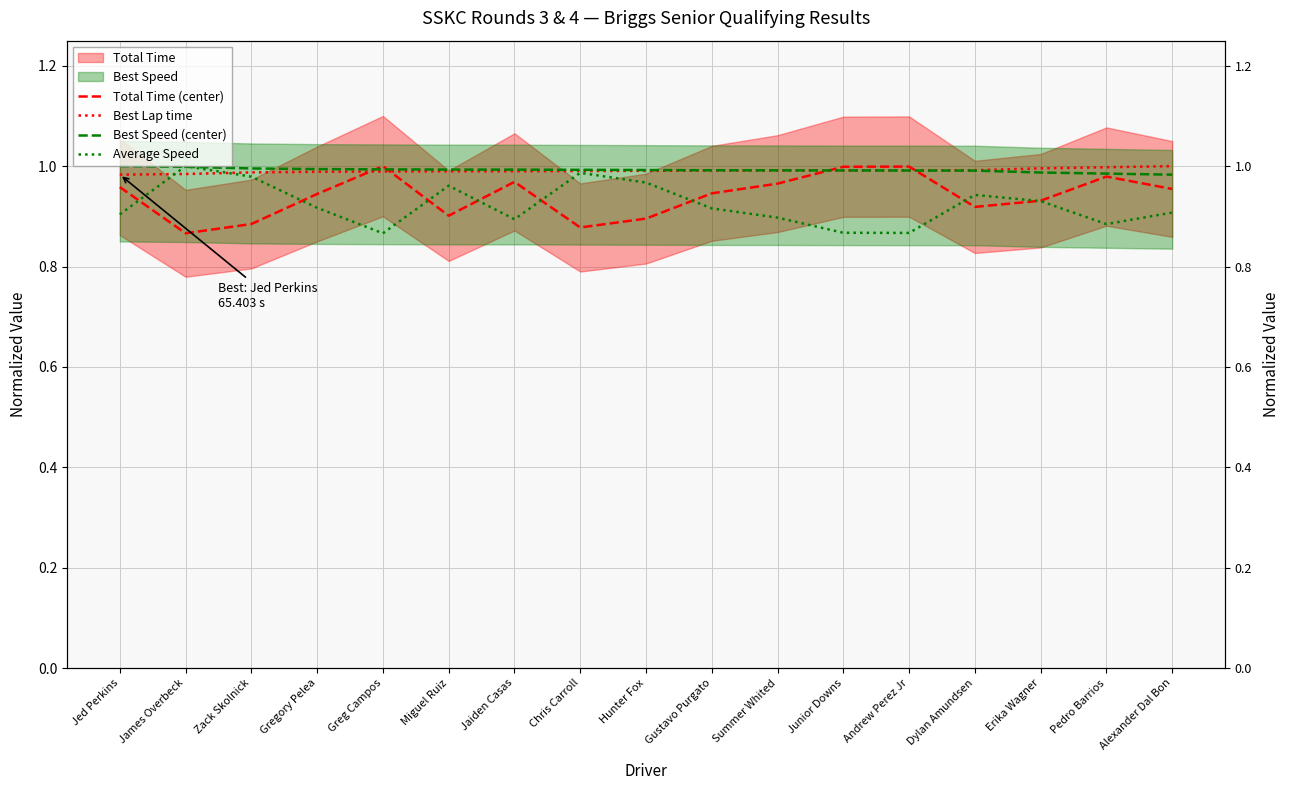

Which series changed the most between Chris Carroll and Alexander Dal Bon?

Average Speed